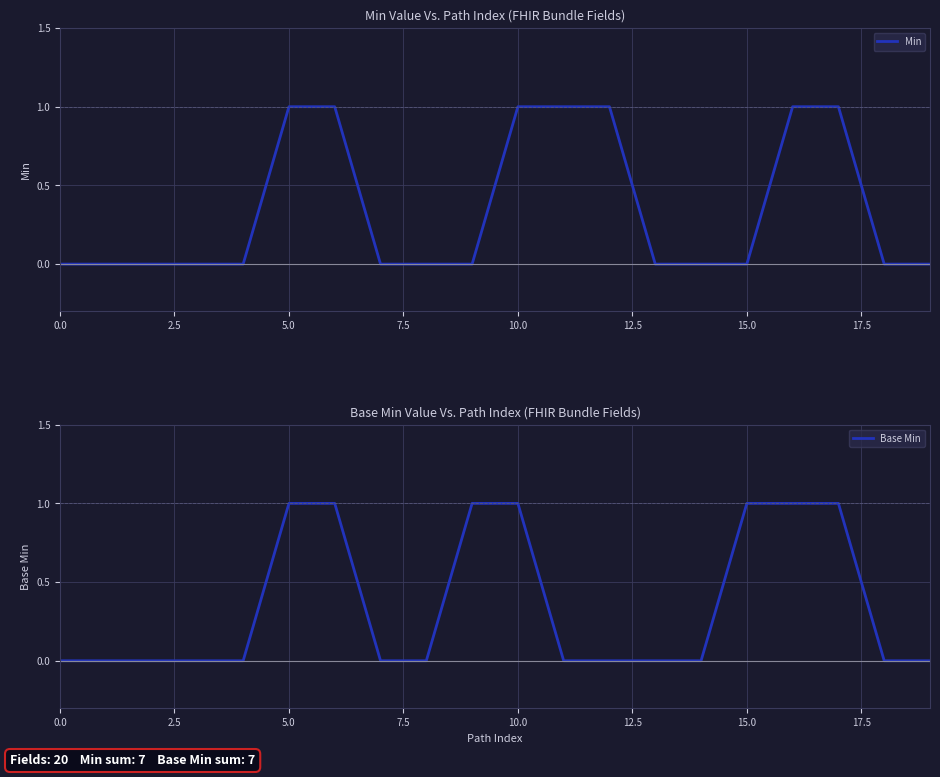

True or false: Min and Base Min intersect in this chart.

False